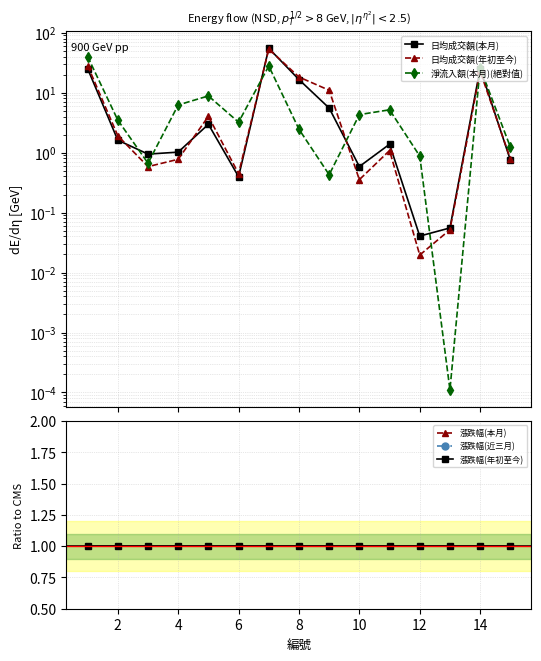

The value of 漲跌幅(年初至今) at 8 is 1.0. True or false?

True